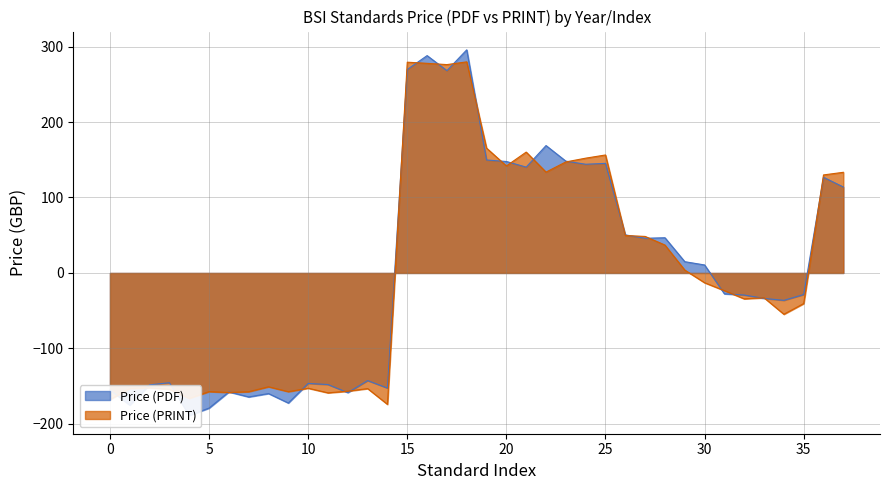

True or false: Price (PRINT) has a value of -84.8 at 13.

False